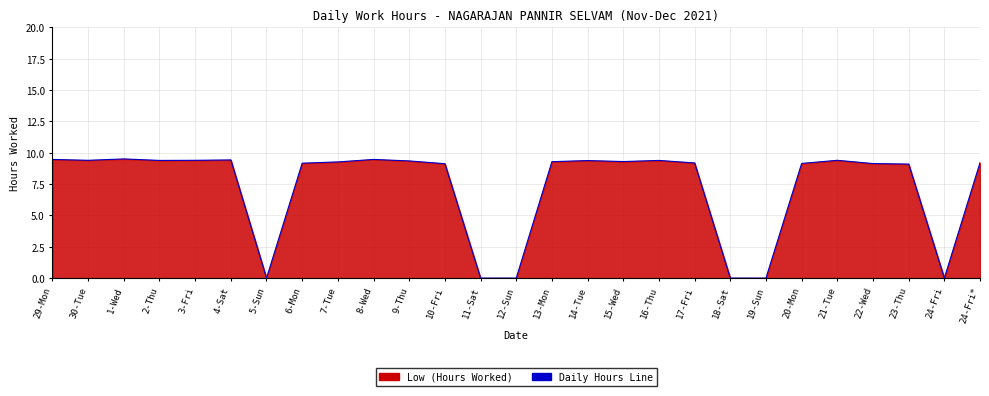

Does the chart display data point markers on the line(s)?

No